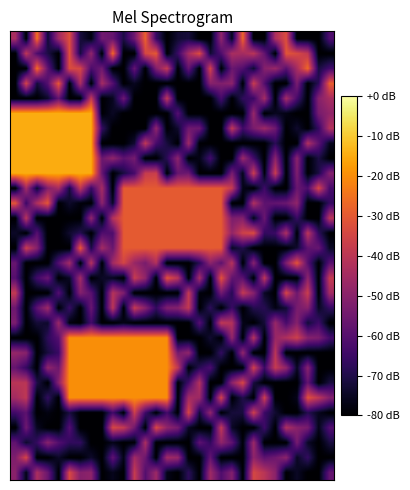

At which category does the chart reach its minimum across all series?

4